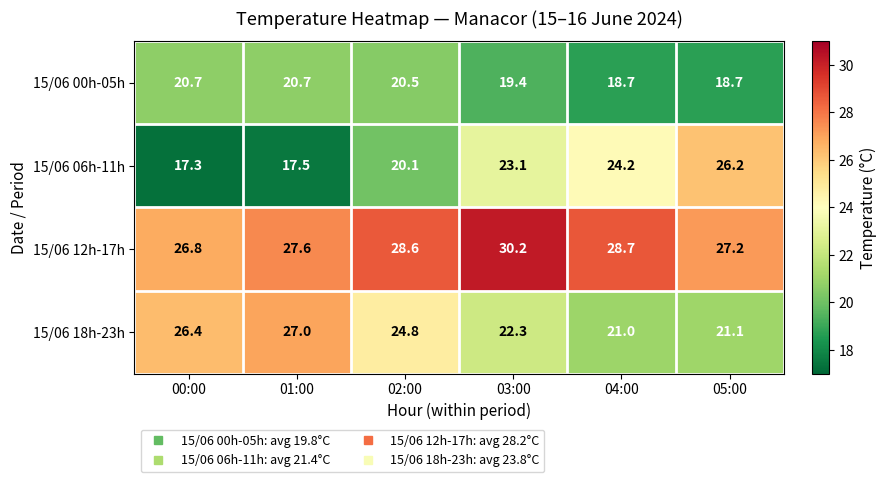

What is the average value of the 15/06 06h-11h series?

21.4